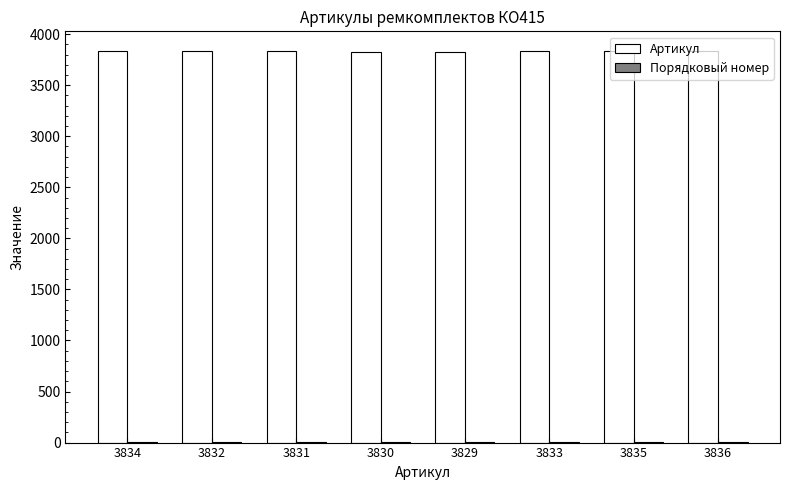

How many series are shown in this chart?

2